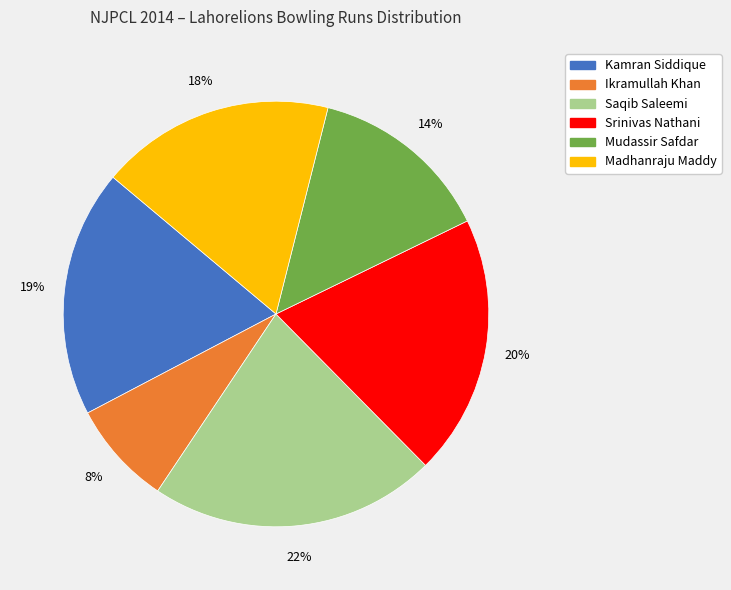

To the nearest percent, what is the difference between the largest and smallest slice percentages?

14%